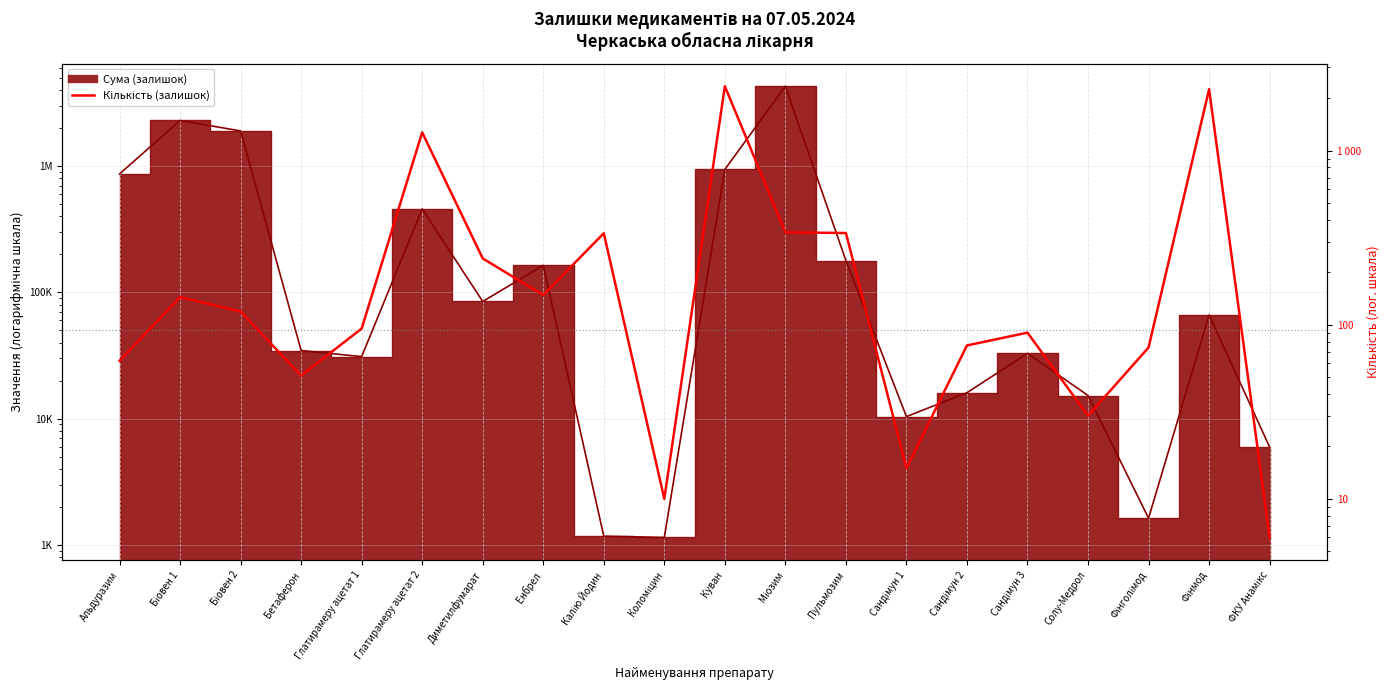

Approximately how many times larger is the value at Фінмод compared to Сандімун 2?

29.6